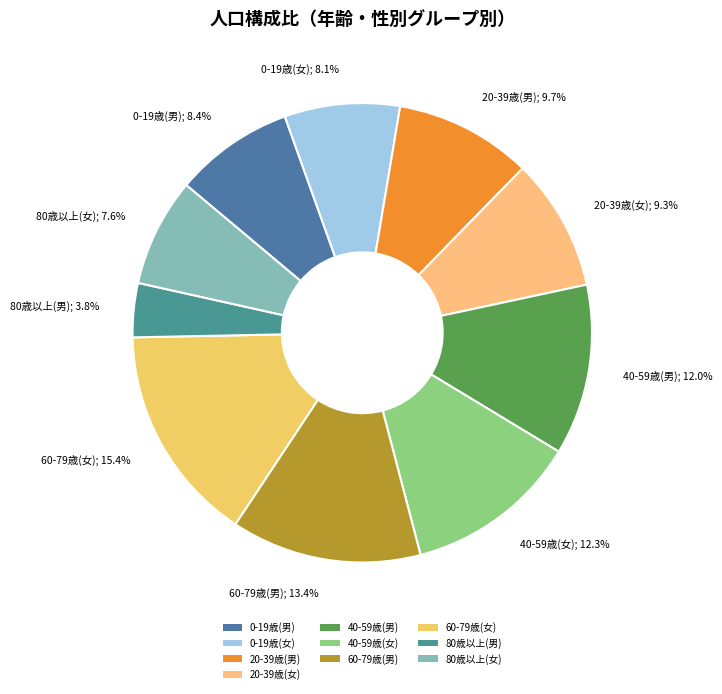

Which category has the smallest portion of the pie?

80歳以上(男)